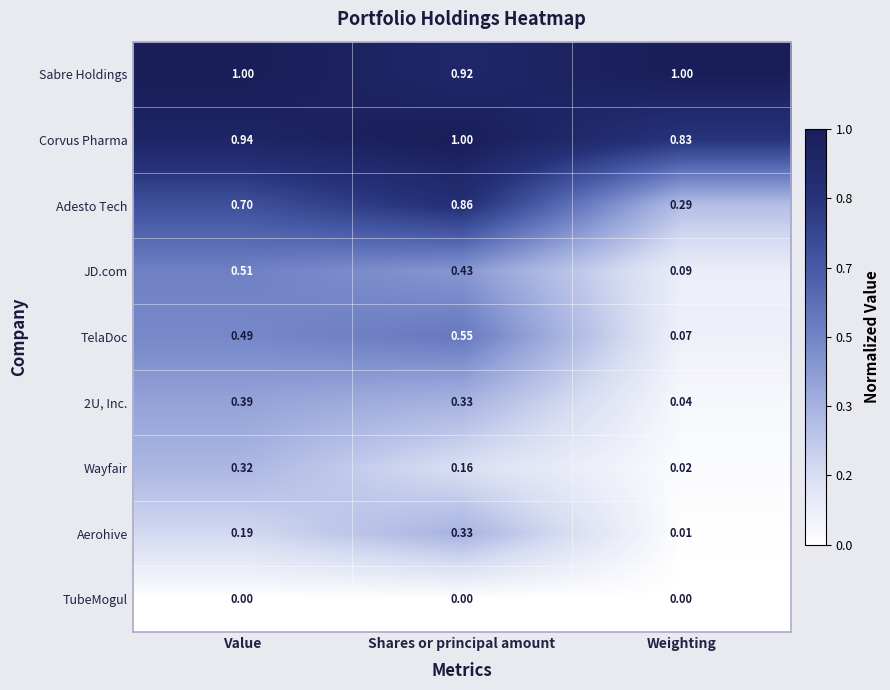

Where is Corvus Pharma nearest to the value 0?

Weighting